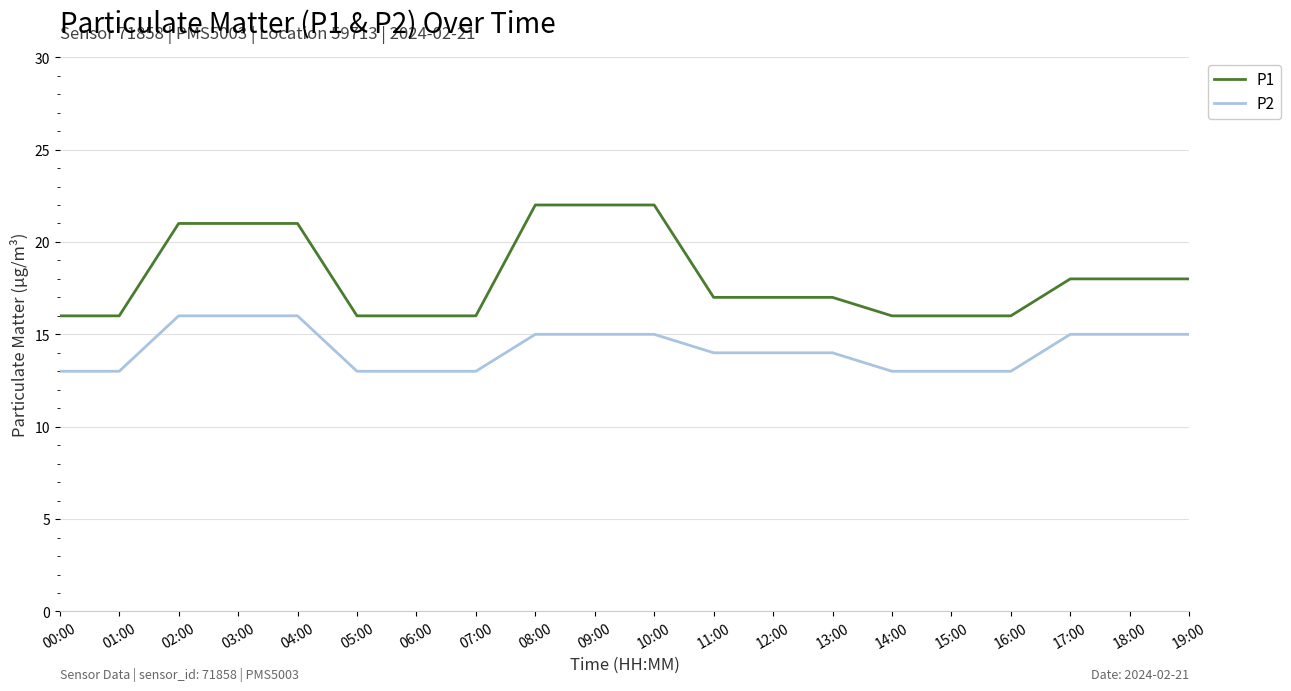

Which series has the largest range (max minus min)?

P1